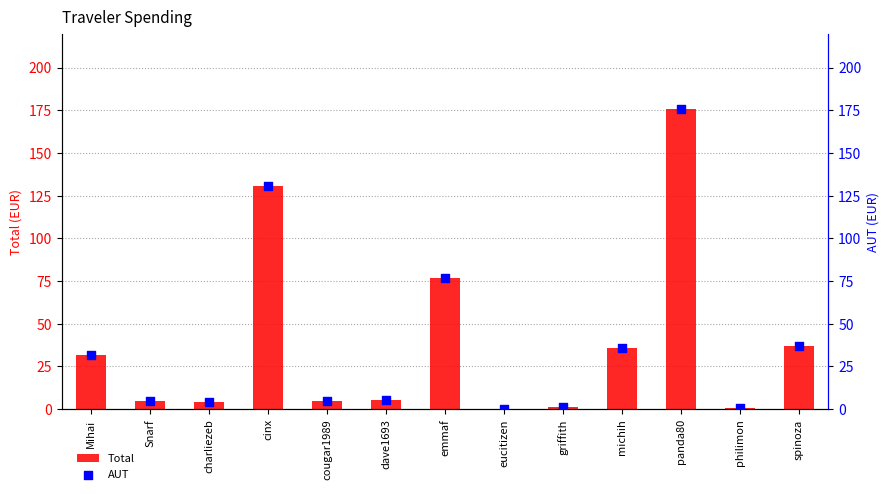

Which series reaches the minimum Y coordinate?

Total